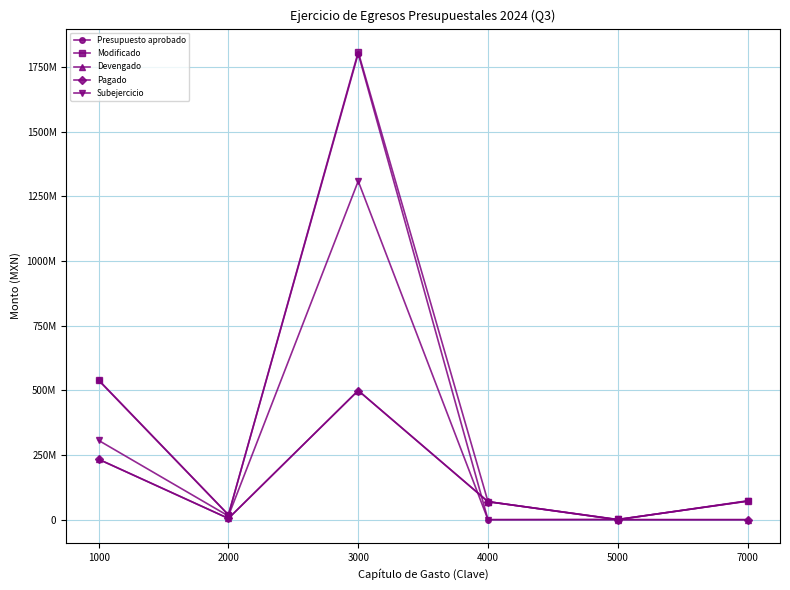

Which series has the largest total across all categories?

Modificado